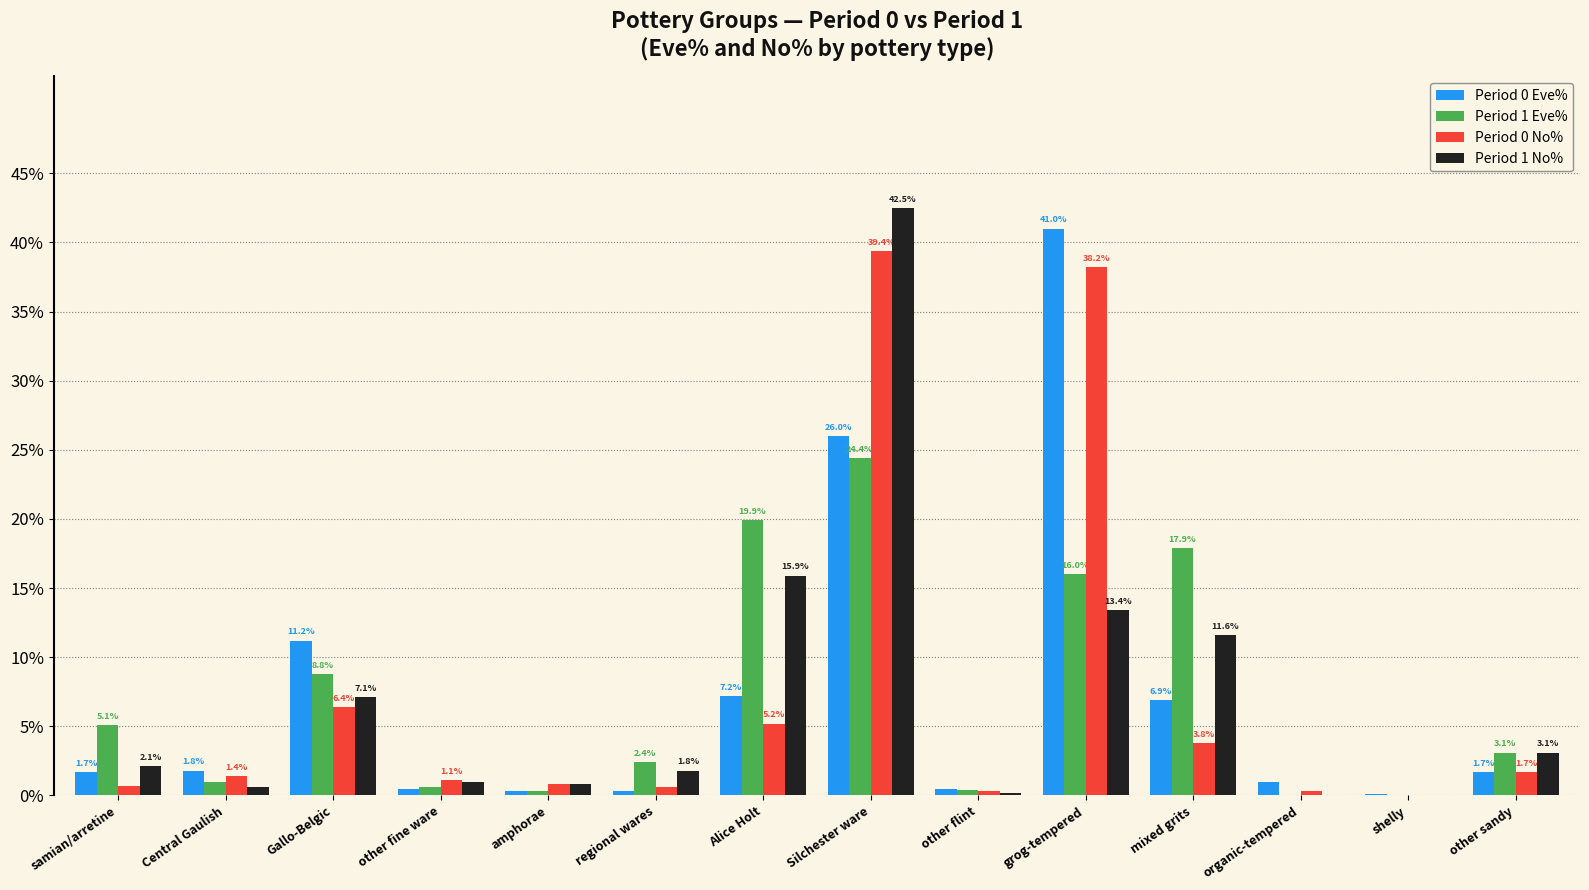

Which series has the largest range (max minus min)?

Period 1 No%